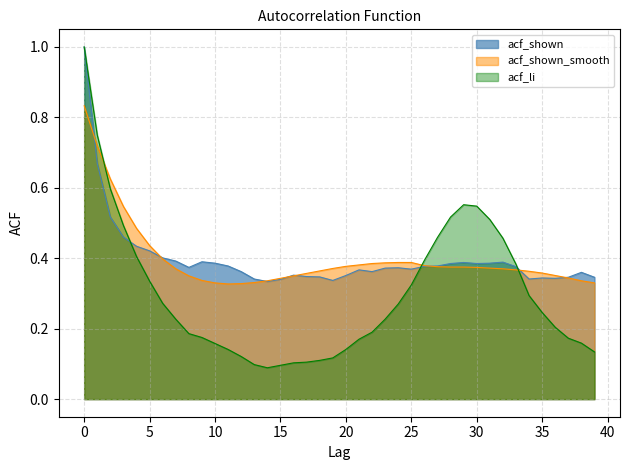

Between 29 and 6, which is larger?

29